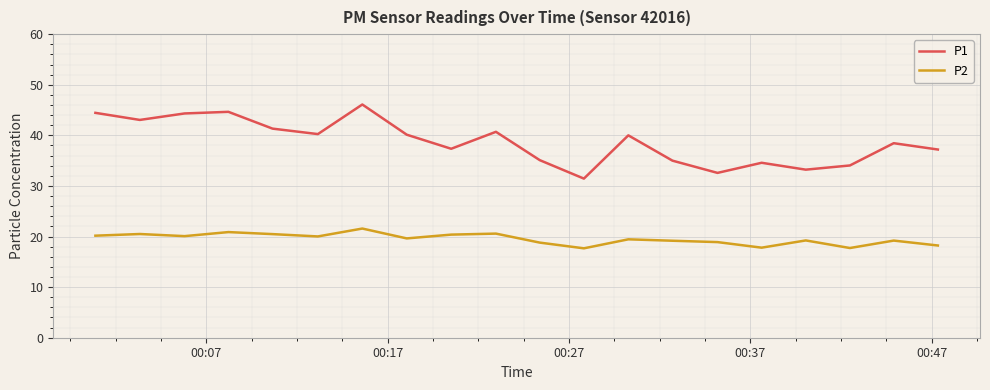

True or false: P2 and P1 cross at least once.

False